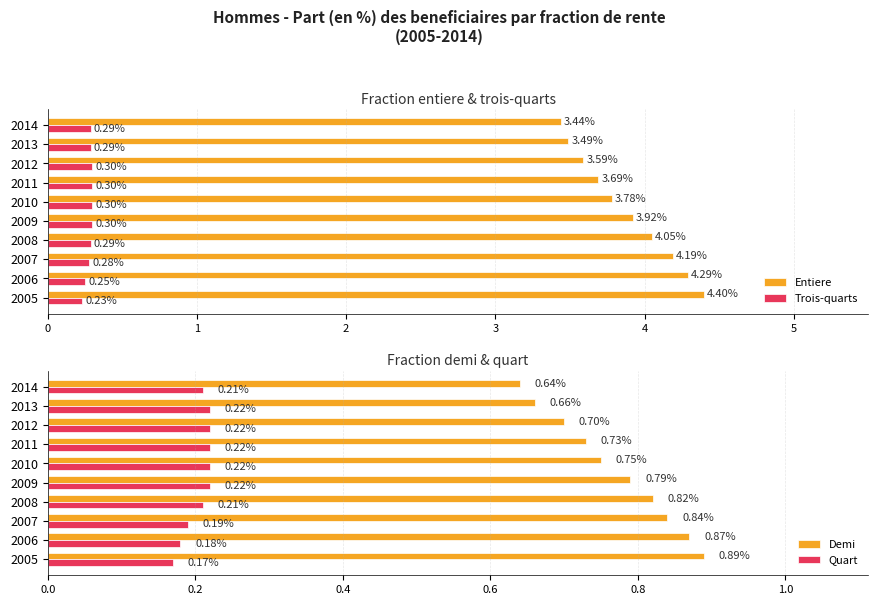

Reading left to right, list all the values displayed in this chart.

Entiere: 4.4	4.3	4.2	4.0	3.9	3.8	3.7	3.6	3.5	3.4
Trois-quarts: 0.2	0.2	0.3	0.3	0.3	0.3	0.3	0.3	0.3	0.3
Demi: 0.9	0.9	0.8	0.8	0.8	0.8	0.7	0.7	0.7	0.6
Quart: 0.2	0.2	0.2	0.2	0.2	0.2	0.2	0.2	0.2	0.2